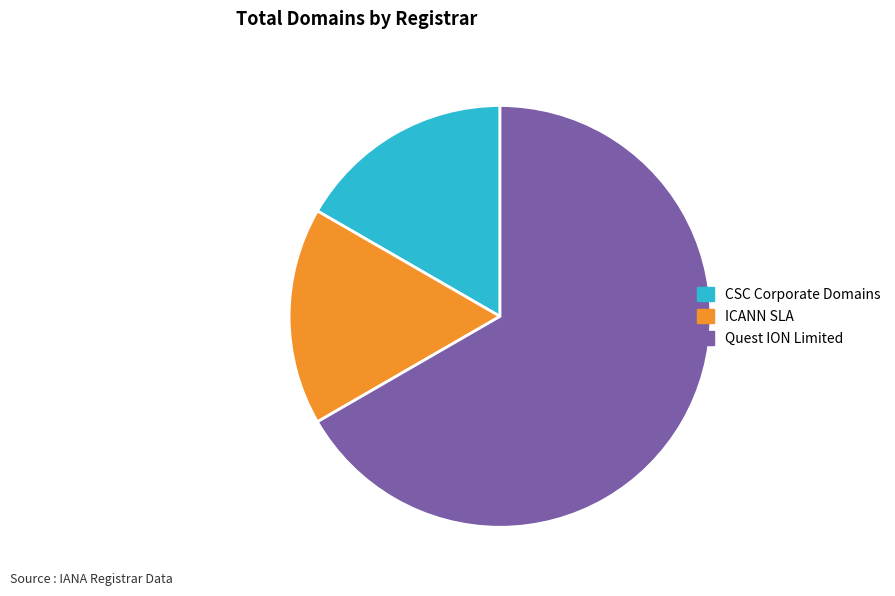

Which slice is the largest?

Quest ION Limited